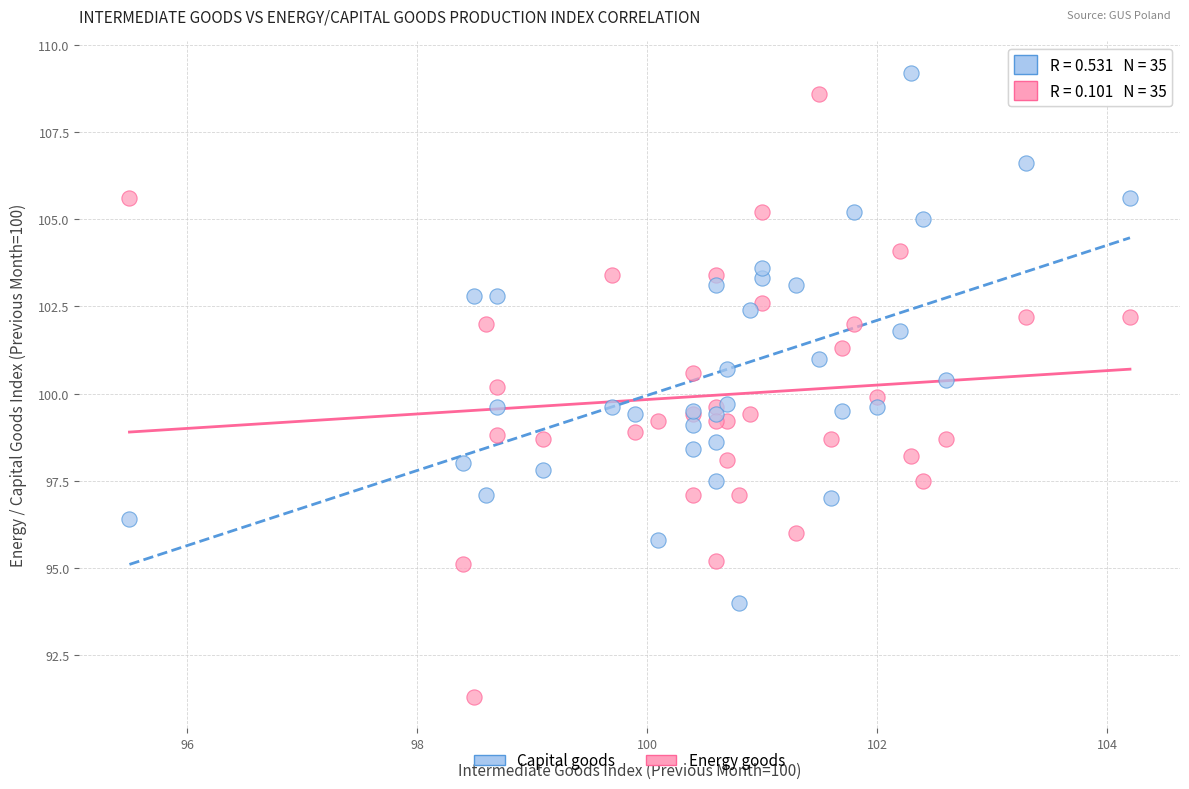

Which series contains the lowest Y value?

Energy goods